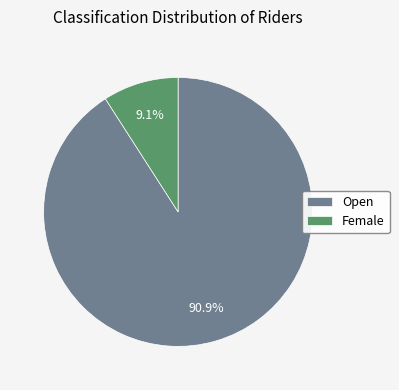

What is the largest slice in the pie chart?

Open